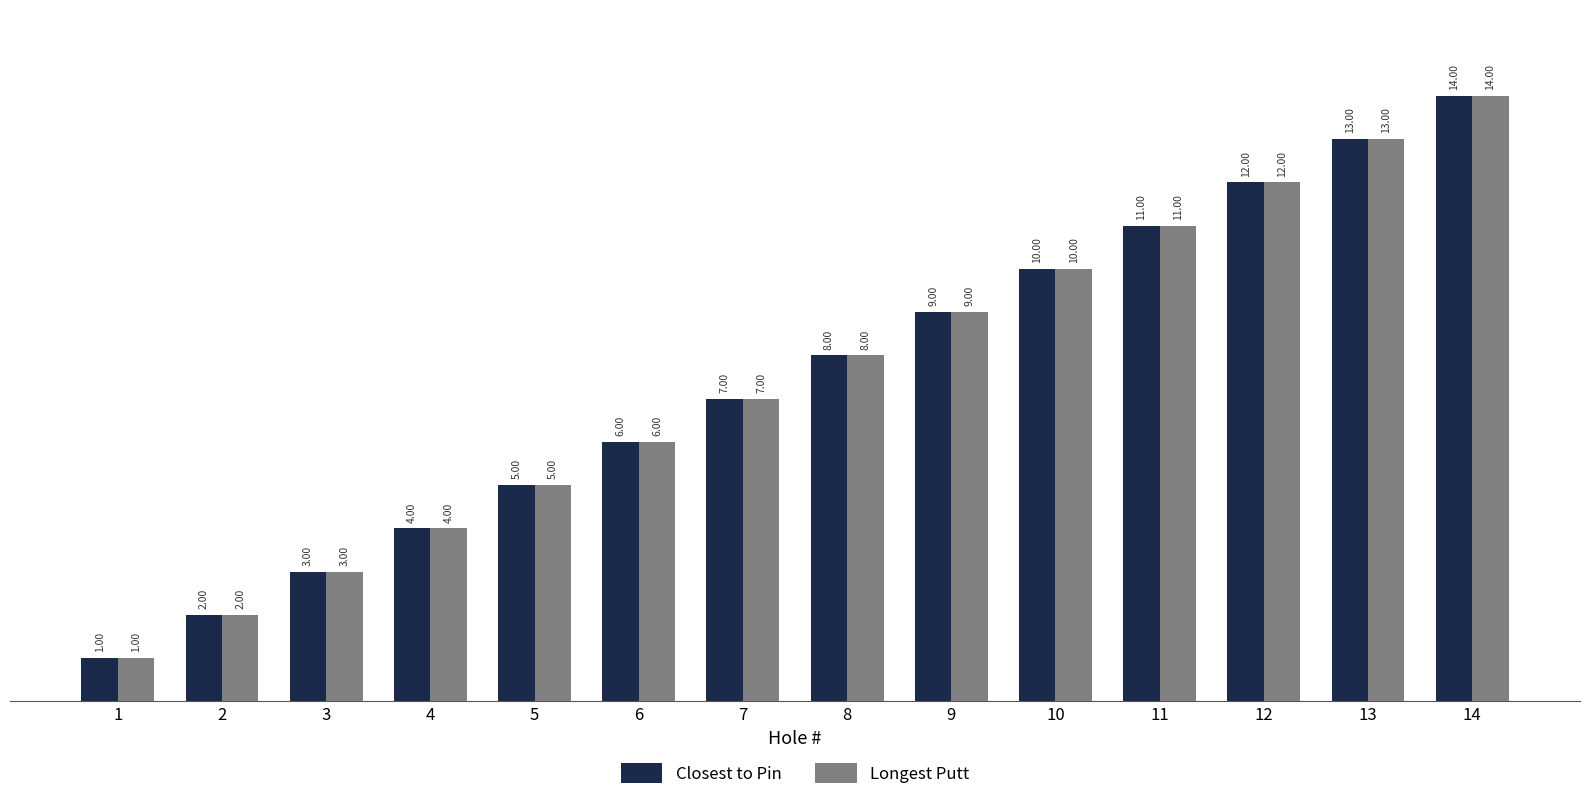

How many data points does each series have?

14